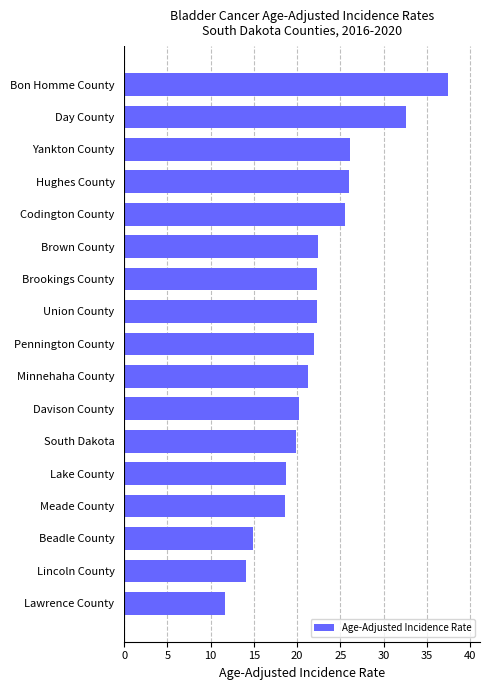

Read the value at Brookings County.

22.3